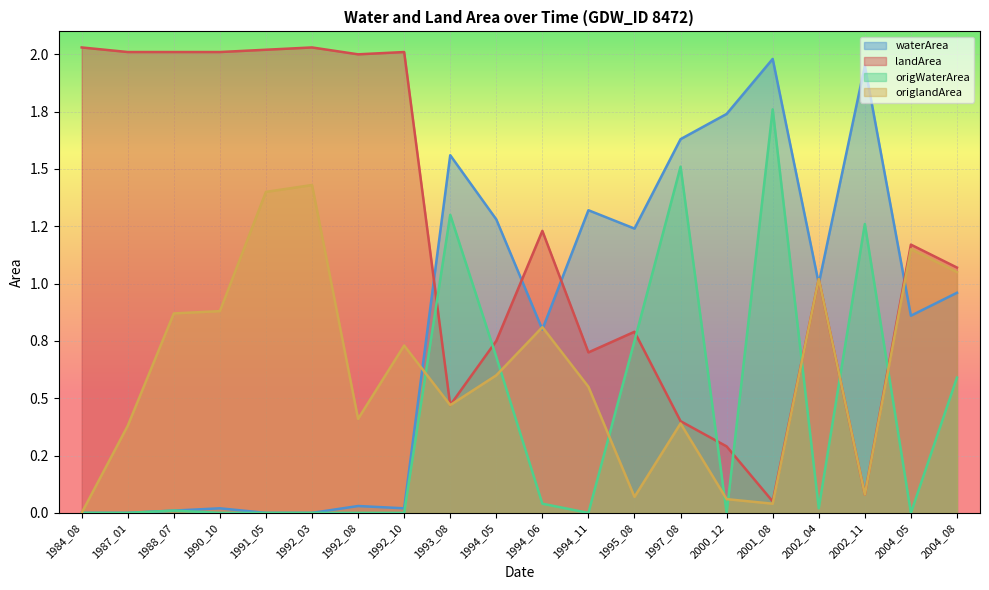

Reading left to right, what are all the values shown in this chart?

waterArea: 1984_08=0.0	1987_01=0.0	1988_07=0.0	1990_10=0.0	1991_05=0.0	1992_03=0.0	1992_08=0.0	1992_10=0.0	1993_08=1.6	1994_05=1.3	1994_06=0.8	1994_11=1.3	1995_08=1.2	1997_08=1.6	2000_12=1.7	2001_08=2.0	2002_04=1.0	2002_11=1.9	2004_05=0.9	2004_08=1.0
landArea: 1984_08=2.0	1987_01=2.0	1988_07=2.0	1990_10=2.0	1991_05=2.0	1992_03=2.0	1992_08=2.0	1992_10=2.0	1993_08=0.5	1994_05=0.8	1994_06=1.2	1994_11=0.7	1995_08=0.8	1997_08=0.4	2000_12=0.3	2001_08=0.1	2002_04=1.0	2002_11=0.1	2004_05=1.2	2004_08=1.1
origWaterArea: 1984_08=0.0	1987_01=0.0	1988_07=0.0	1990_10=0.0	1991_05=0.0	1992_03=0.0	1992_08=0.0	1992_10=0.0	1993_08=1.3	1994_05=0.7	1994_06=0.0	1994_11=0.0	1995_08=0.8	1997_08=1.5	2000_12=0.0	2001_08=1.8	2002_04=0.0	2002_11=1.3	2004_05=0.0	2004_08=0.6
origlandArea: 1984_08=0.0	1987_01=0.4	1988_07=0.9	1990_10=0.9	1991_05=1.4	1992_03=1.4	1992_08=0.4	1992_10=0.7	1993_08=0.5	1994_05=0.6	1994_06=0.8	1994_11=0.6	1995_08=0.1	1997_08=0.4	2000_12=0.1	2001_08=0.0	2002_04=1.0	2002_11=0.1	2004_05=1.1	2004_08=1.1